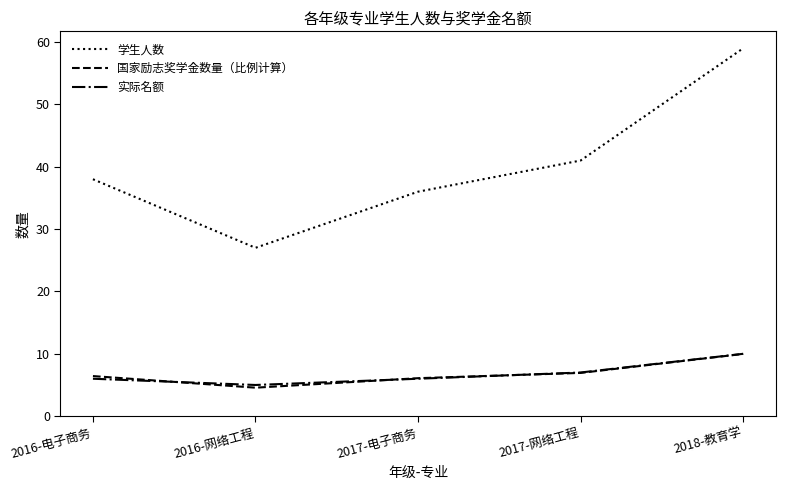

List the labels in order of 学生人数 value, largest first.

2018-教育学, 2017-网络工程, 2016-电子商务, 2017-电子商务, 2016-网络工程